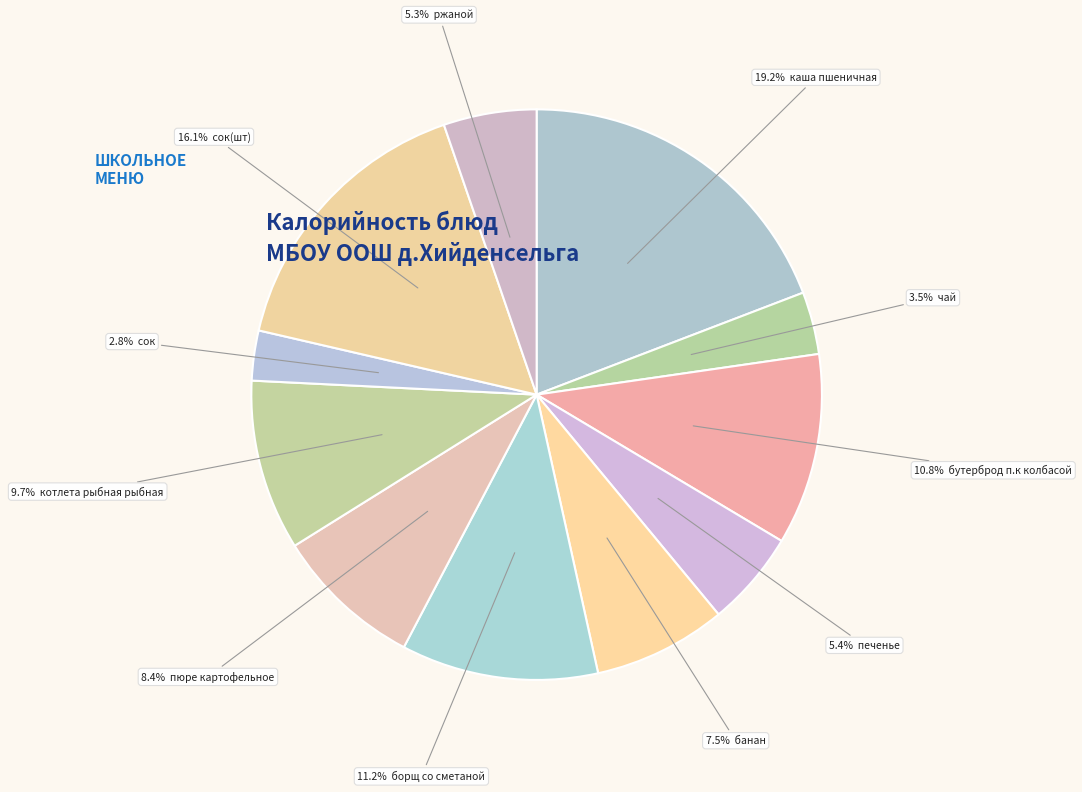

Which category has the biggest portion of the pie?

каша пшеничная